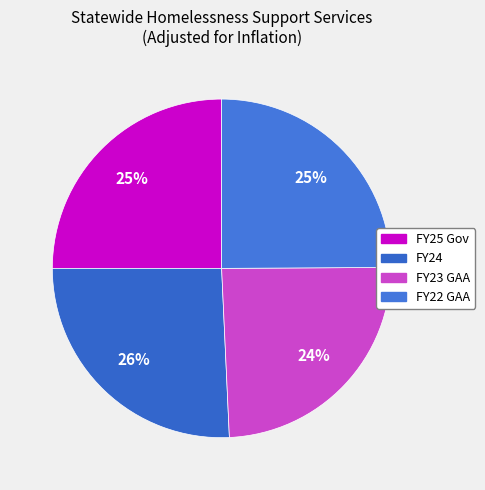

Which slice is the smallest?

FY23 GAA